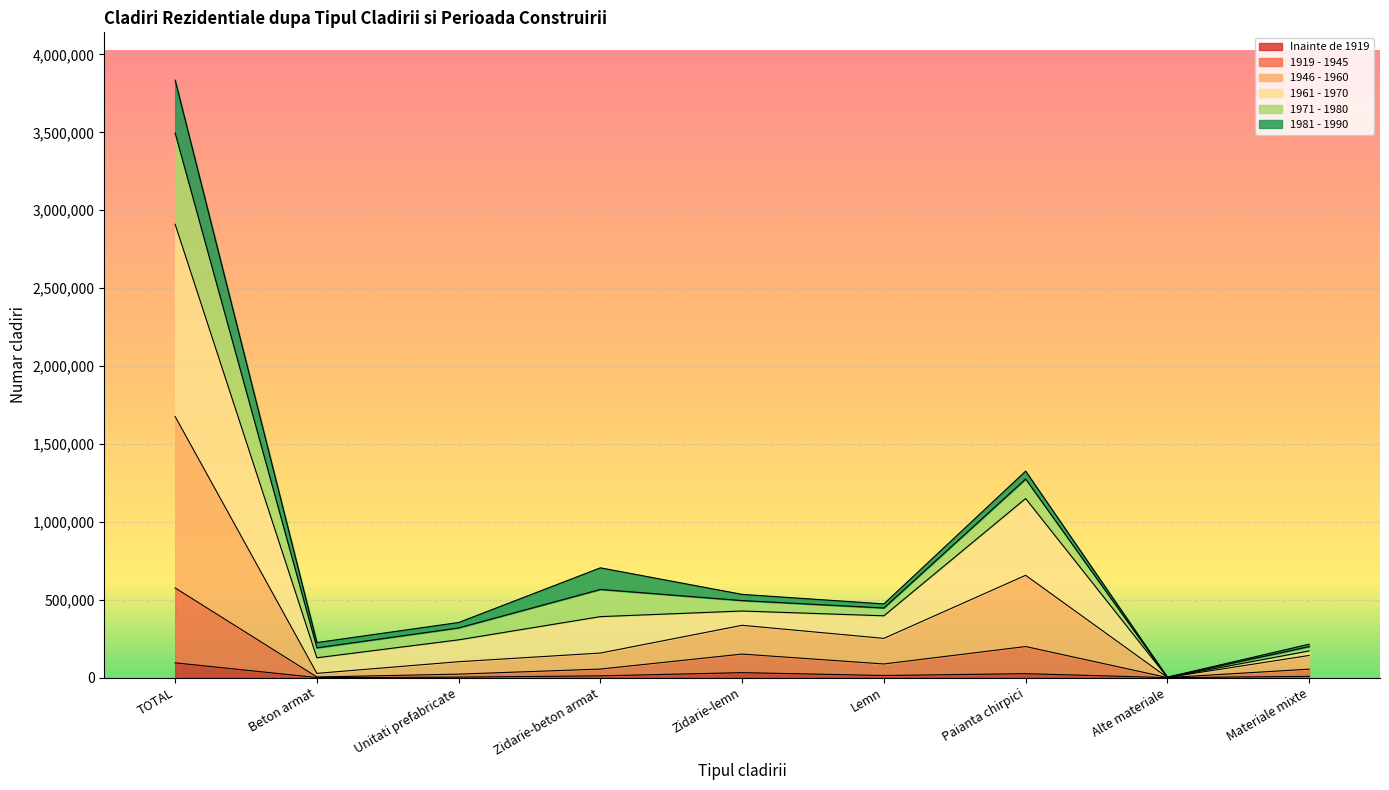

Does the chart display data point markers on the line(s)?

No